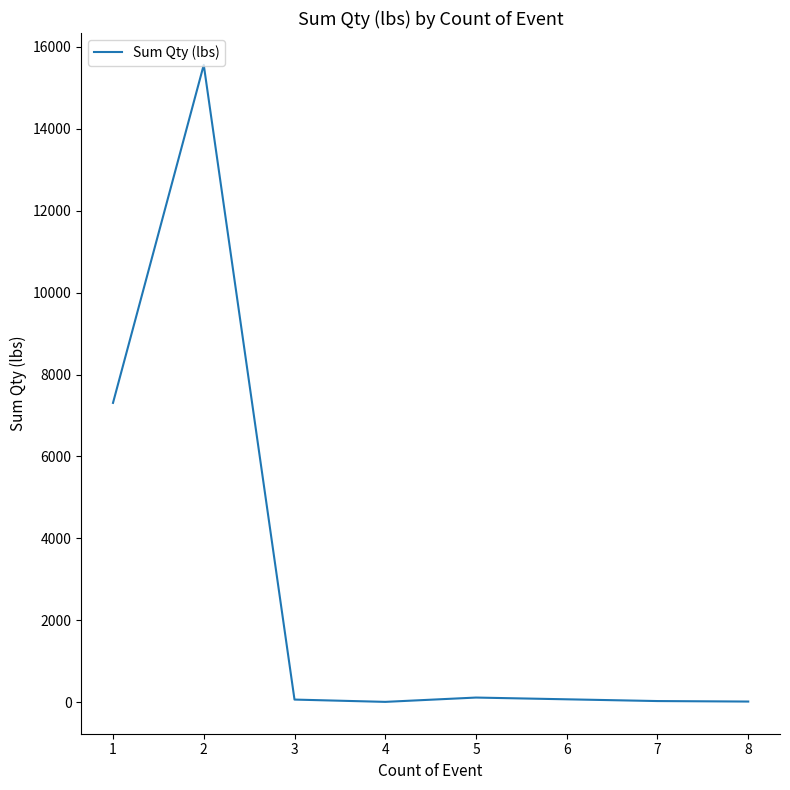

What is the difference between the maximum and second lowest values?

15549.5